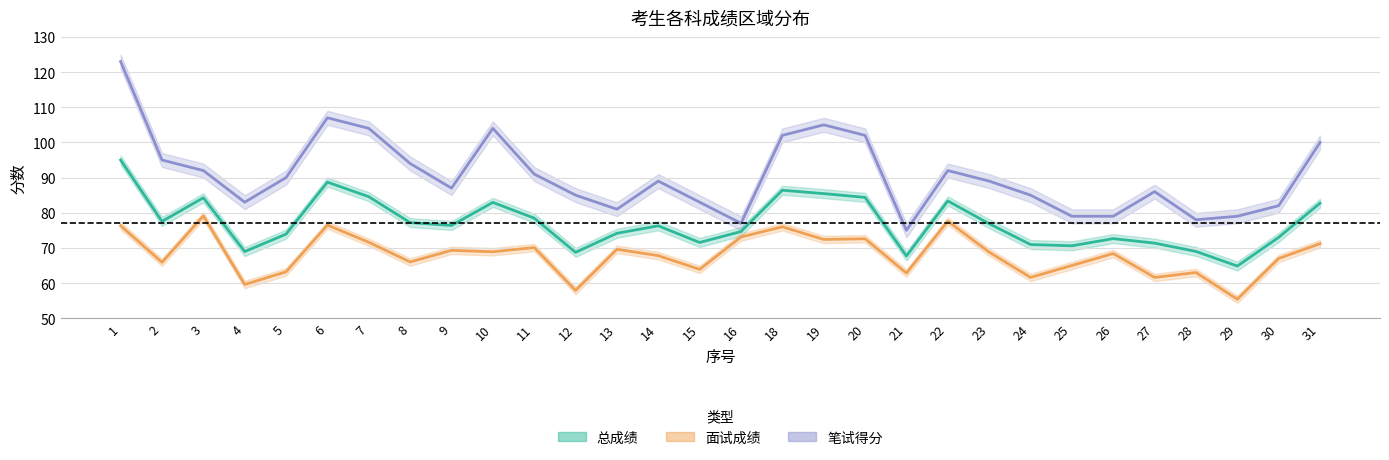

What is the difference between the second highest and minimum values in the 笔试得分 series?

32.0